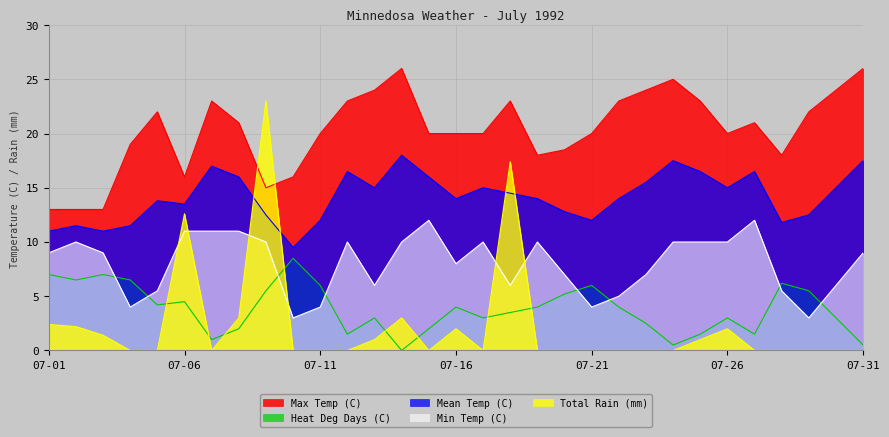

Where is the first local minimum for Mean Temp (C)?

07-02